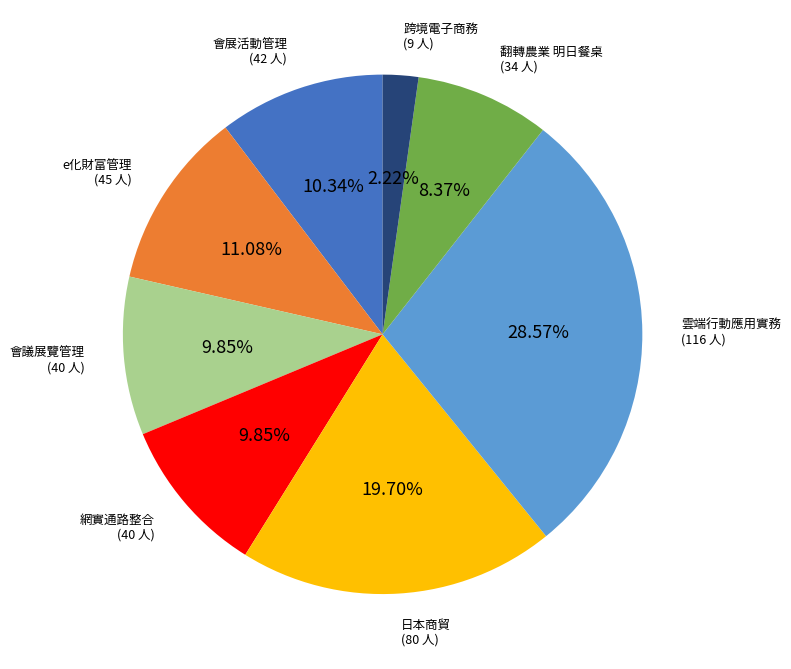

Is there a majority slice in this chart?

No